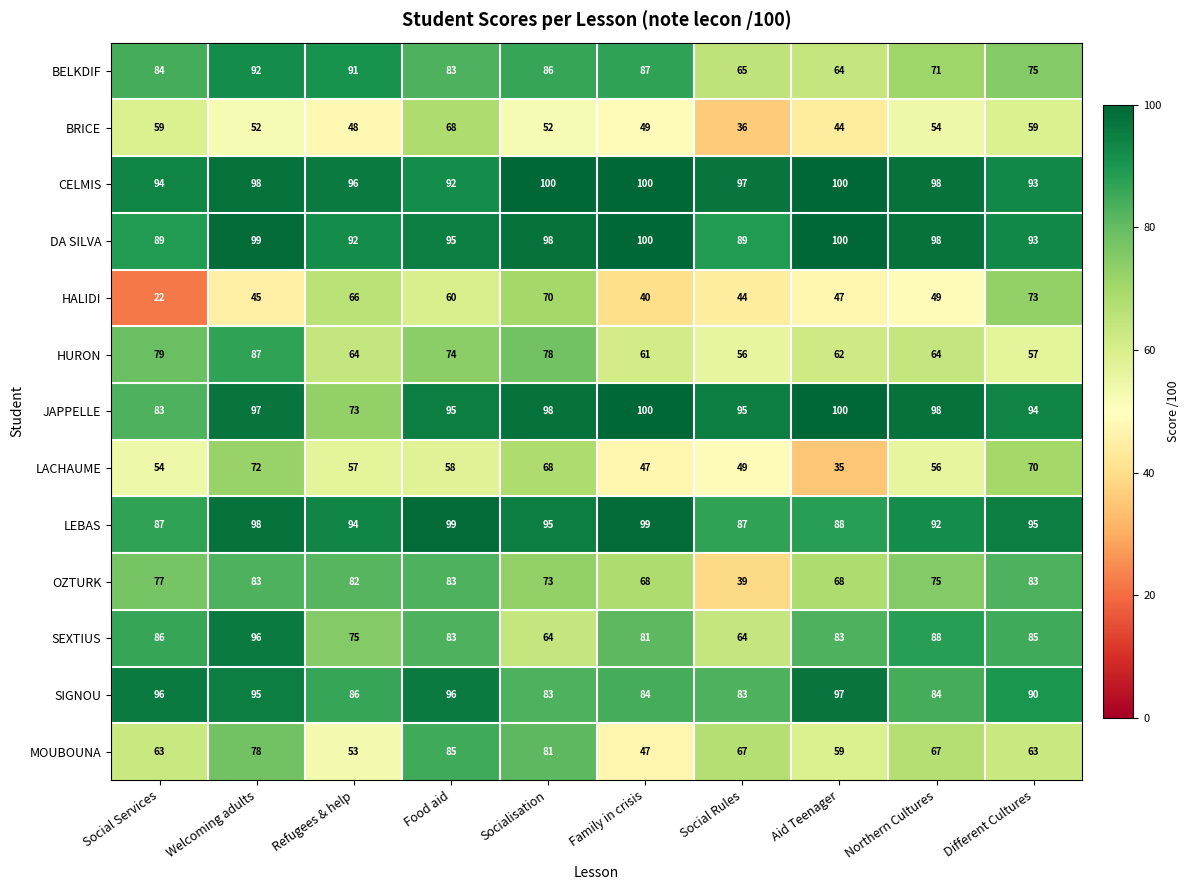

At which category is the sum across all series the highest?

Welcoming adults